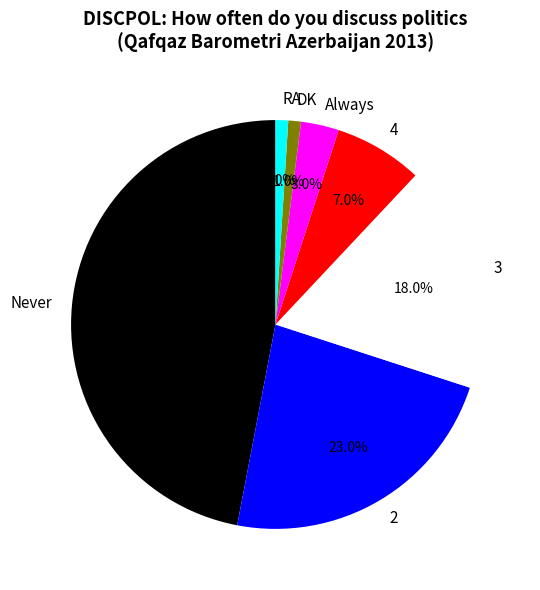

Which has a higher value, 4 or RA?

4